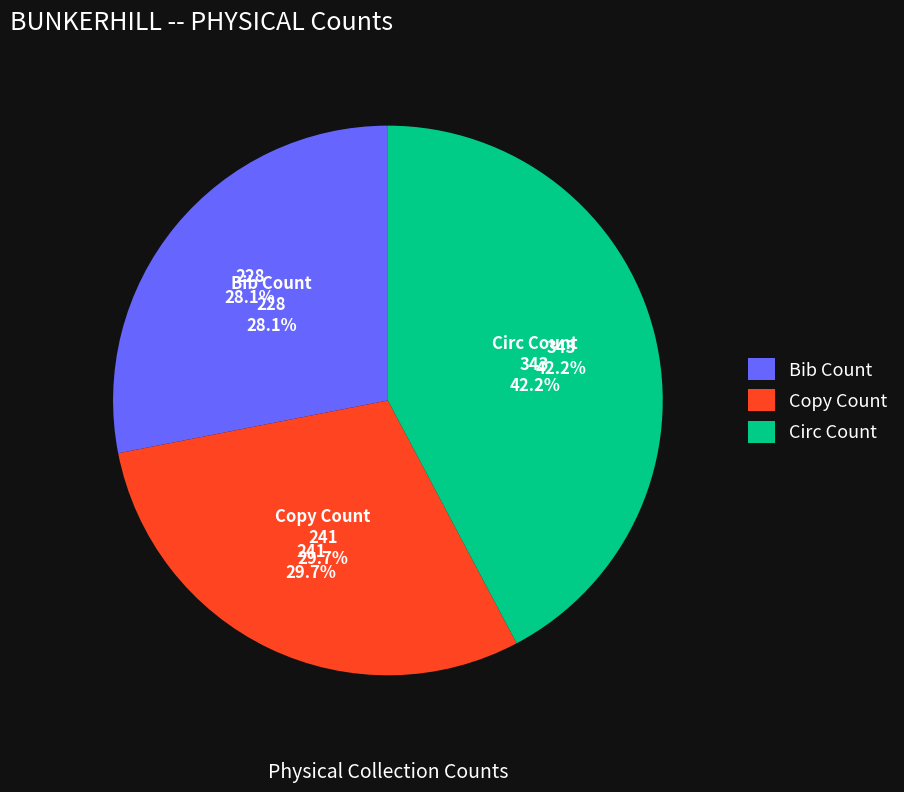

Combined, do Bib Count and Copy Count account for over 50%?

Yes